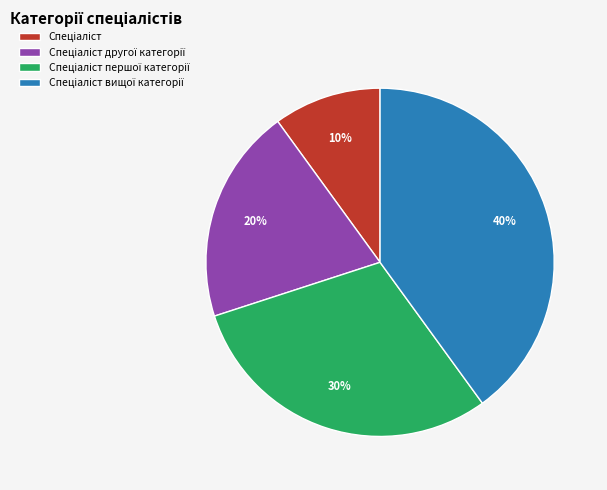

Is there a majority slice in this chart?

No